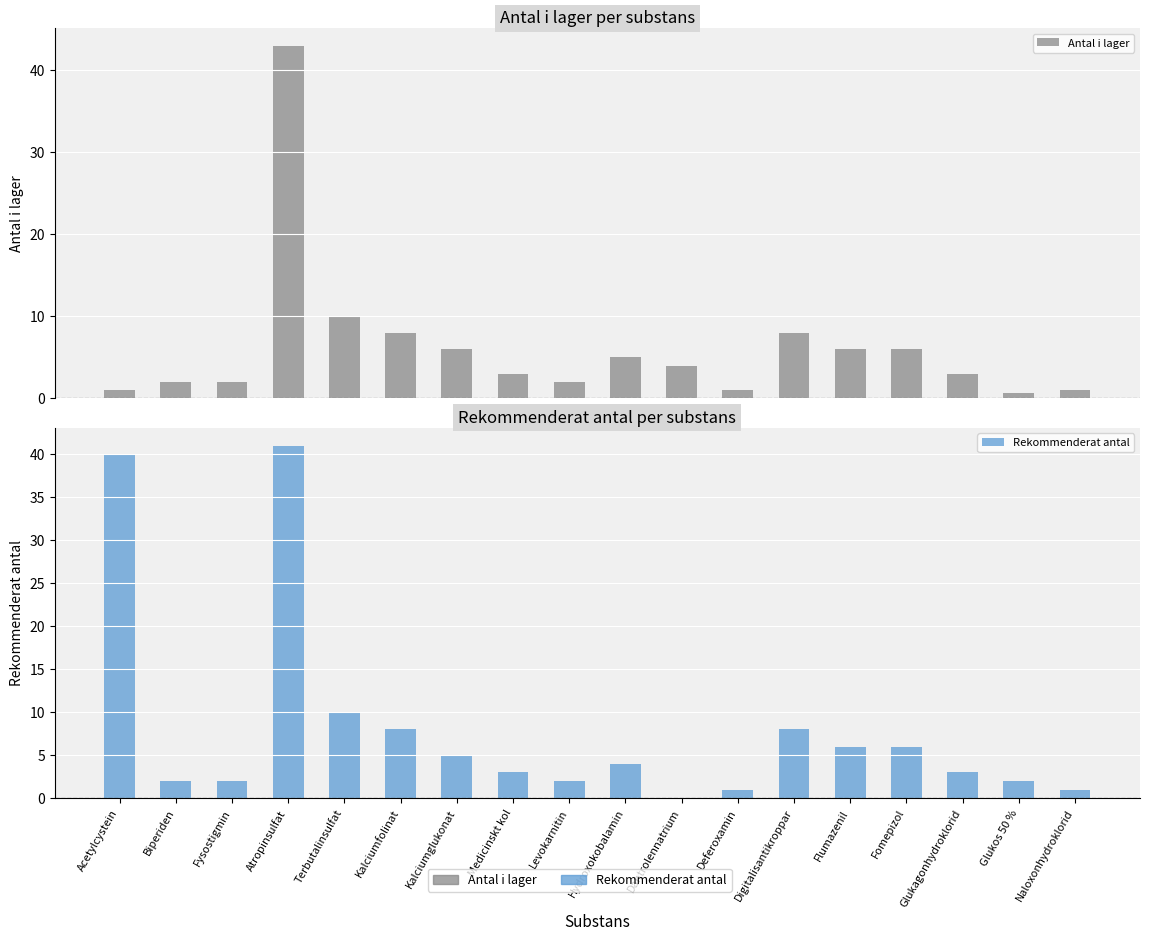

Is the value of Rekommenderat antal at Fomepizol greater than the value of Antal i lager at Dantrolennatrium?

Yes